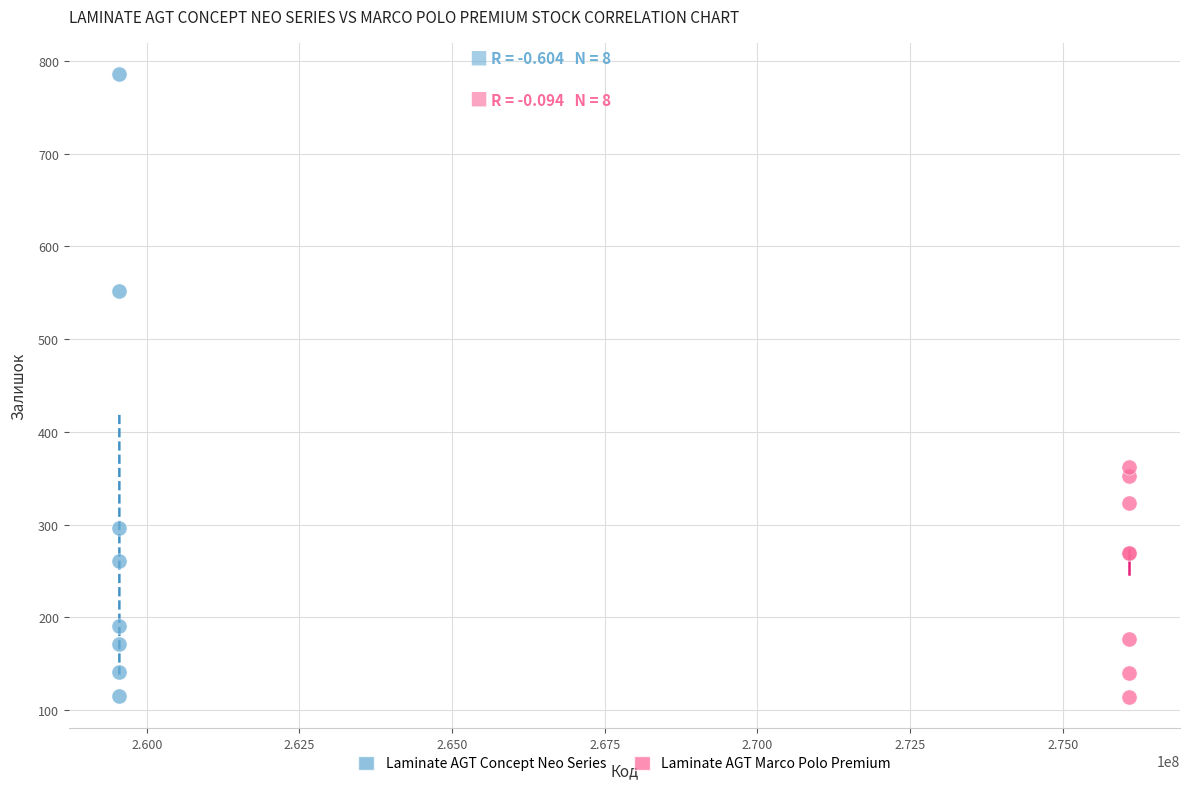

Which series has the widest spread of Y values?

Laminate AGT Concept Neo Series